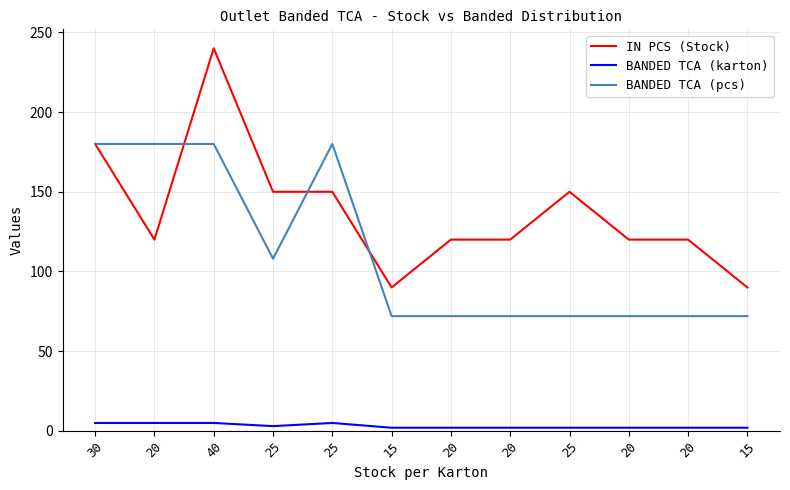

What are all the series names shown in the legend?

IN PCS (Stock), BANDED TCA (karton), BANDED TCA (pcs)